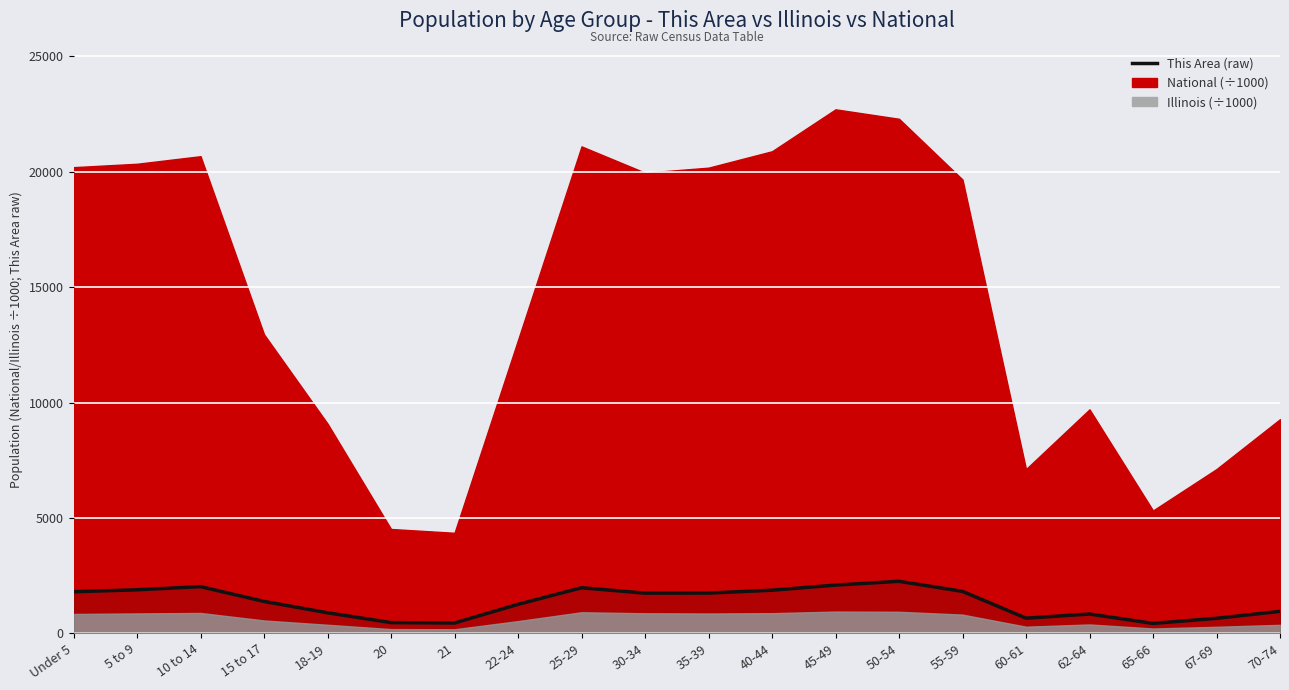

How many points are lower than both their immediate neighbors (excluding endpoints)?

4